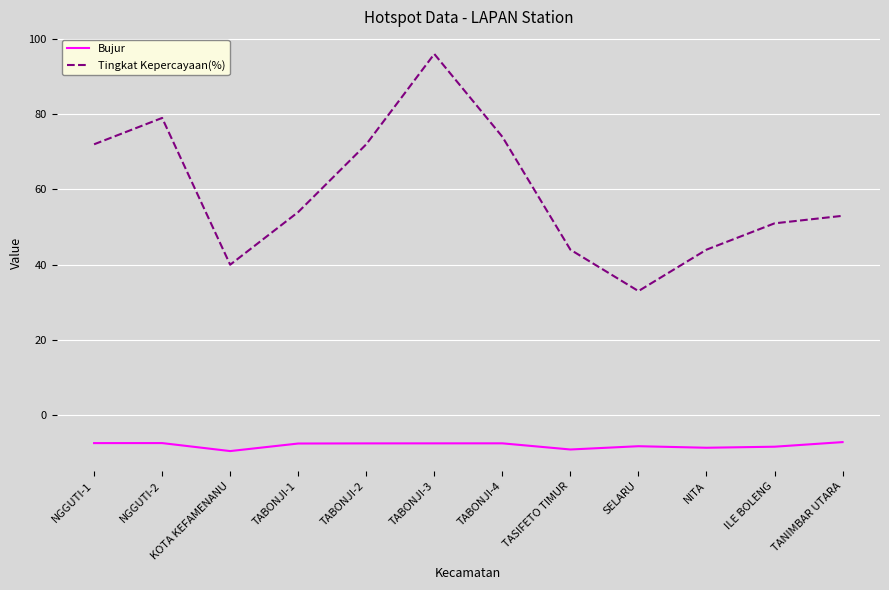

True or false: Bujur and Tingkat Kepercayaan(%) intersect in this chart.

False